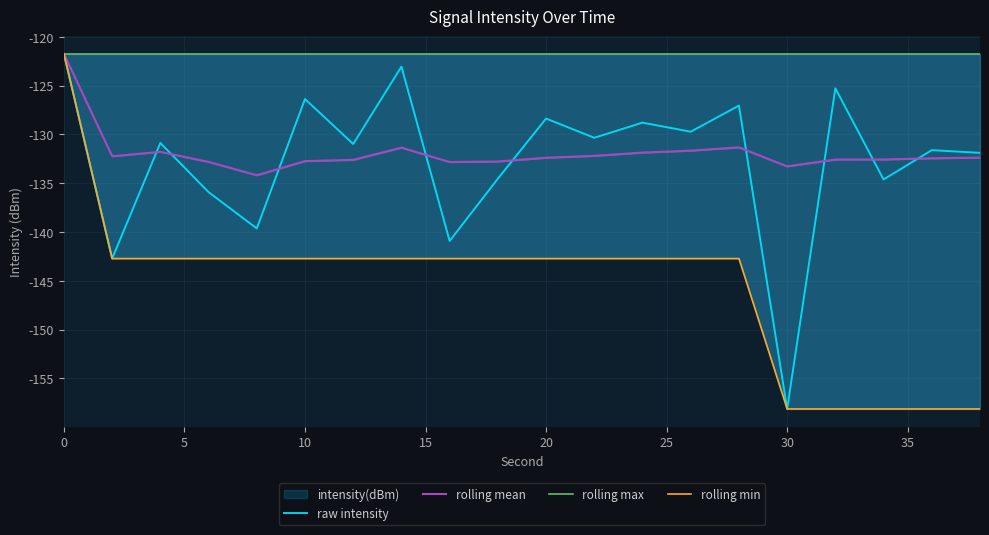

Which series has the widest spread of values?

raw intensity